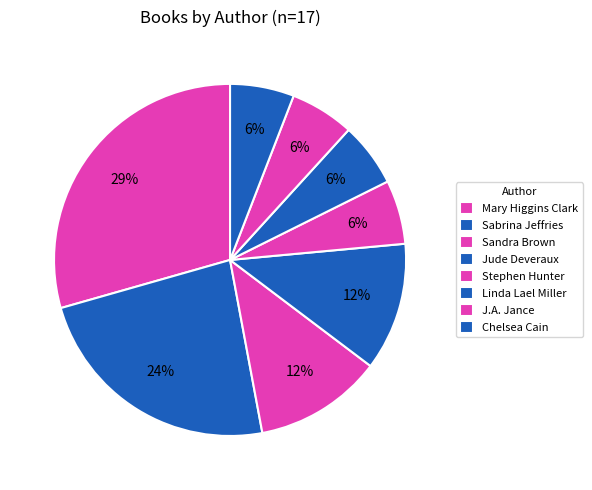

Do Mary Higgins Clark and Sandra Brown together represent more than half of the pie?

No